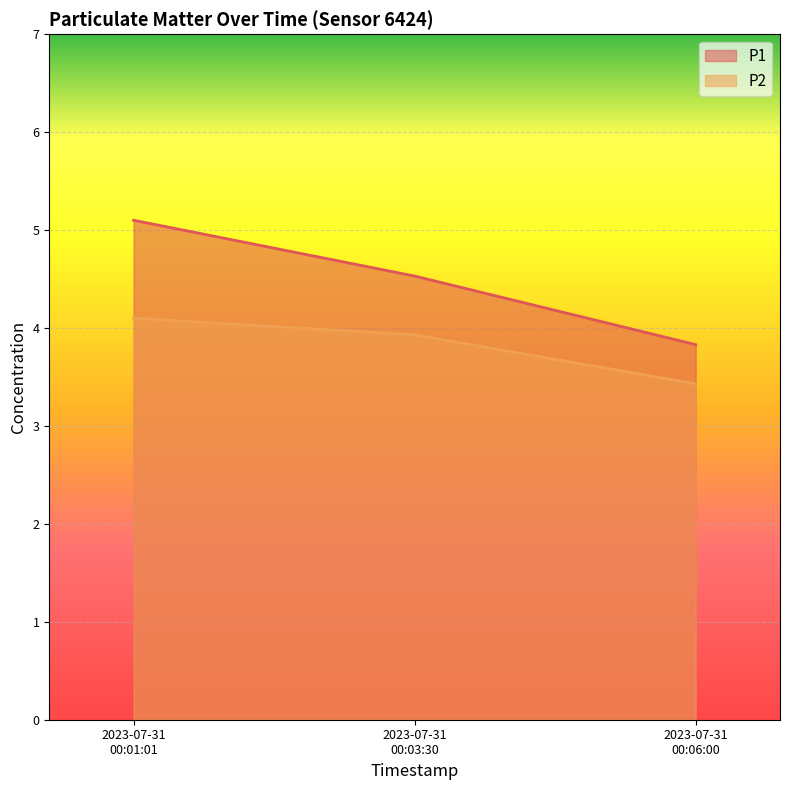

What is the difference between the maximum and minimum values in the P2 series?

0.7